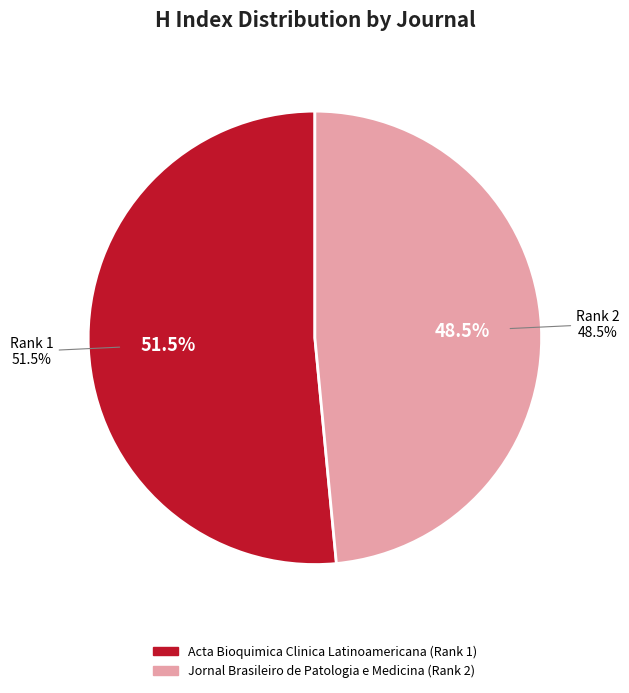

How many slices are in this pie chart?

2